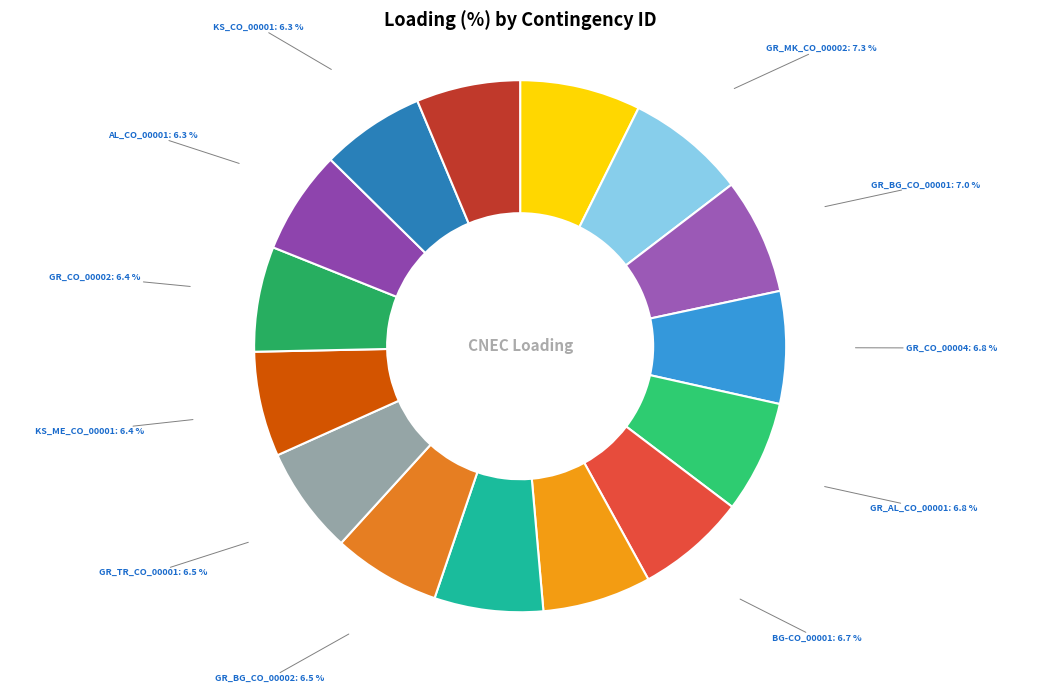

How many slices are in this pie chart?

15